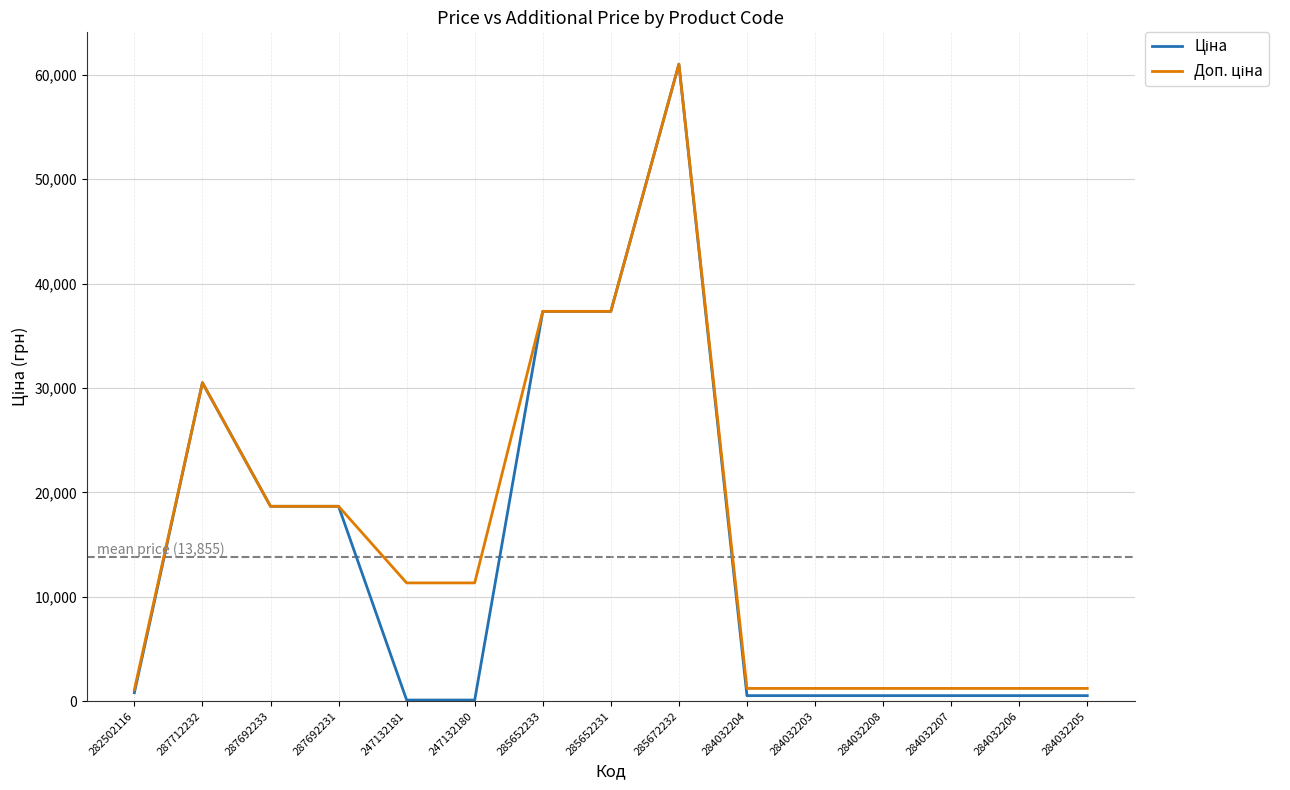

Which label corresponds to the largest value in the chart?

285672232